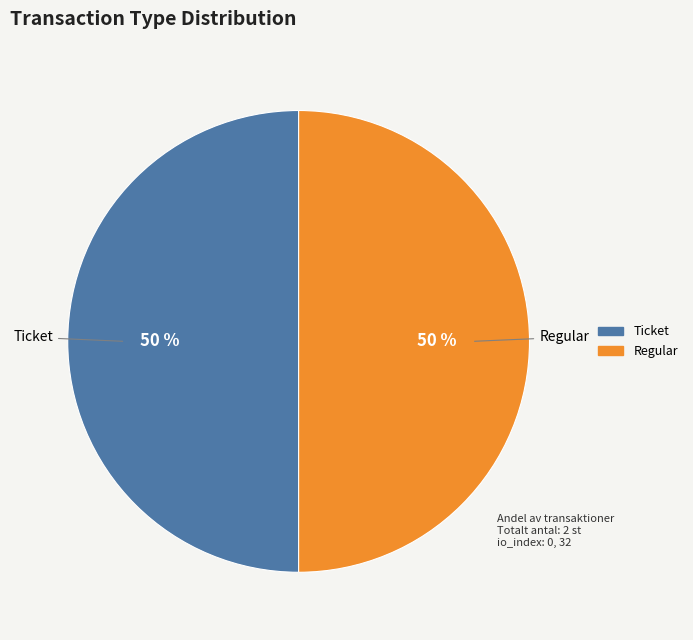

To the nearest percent, what is the average slice percentage?

50%